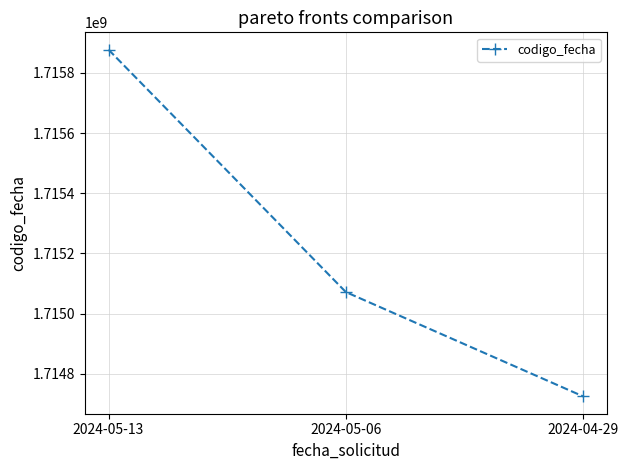

What is the difference between the maximum and minimum values?

1152589